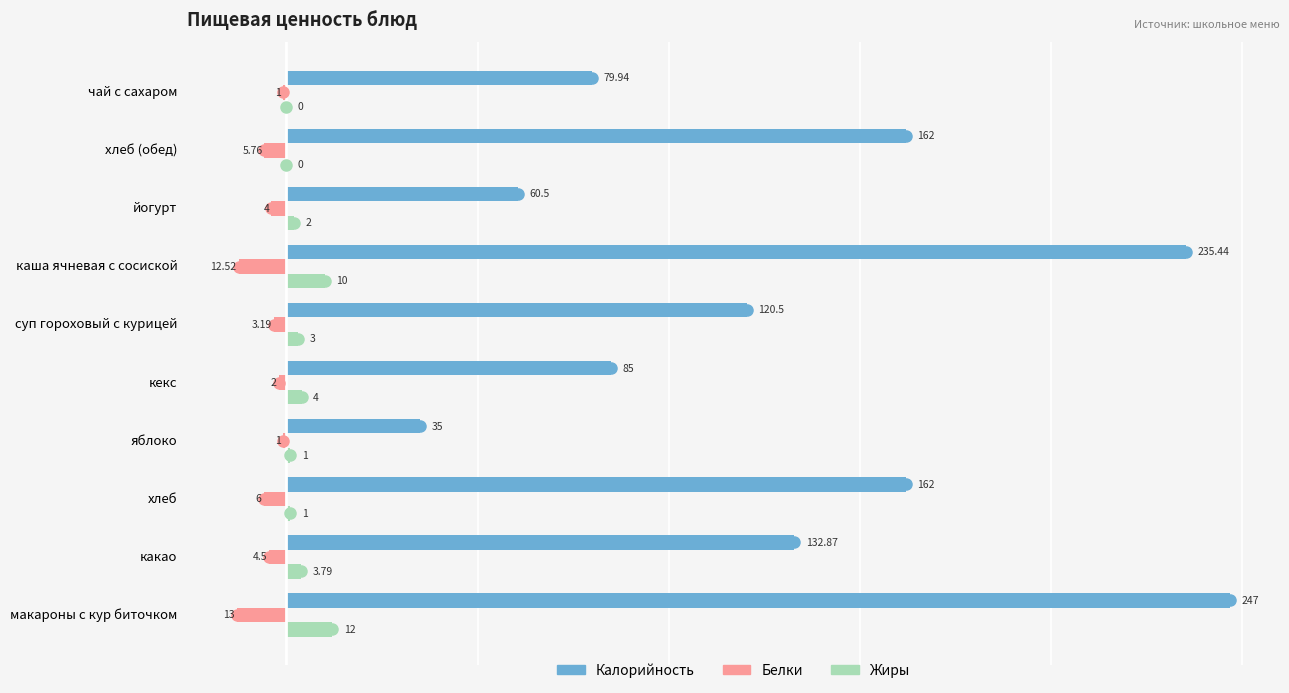

Which series changed the most between какао and чай с сахаром?

Калорийность